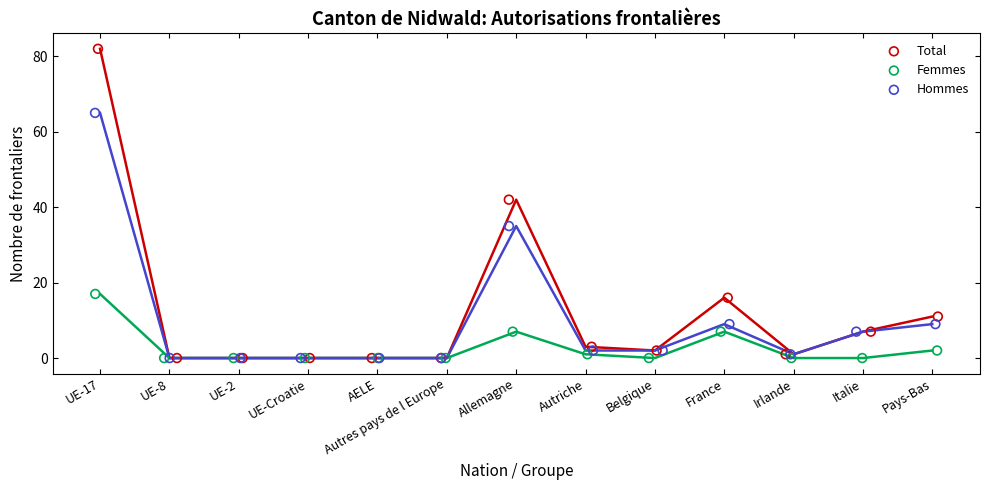

What are all the series names shown in the legend?

Total, Femmes, Hommes